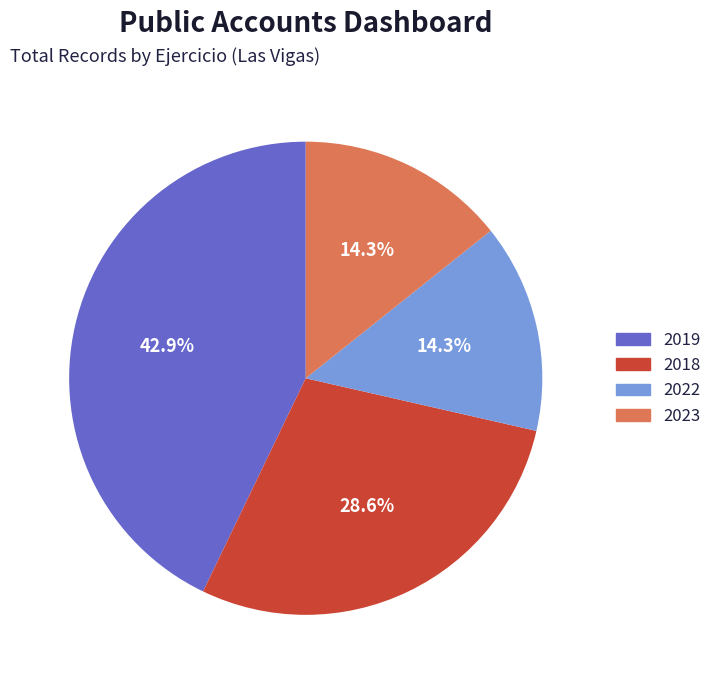

What percentage is the 2018 slice, to the nearest percent?

29%